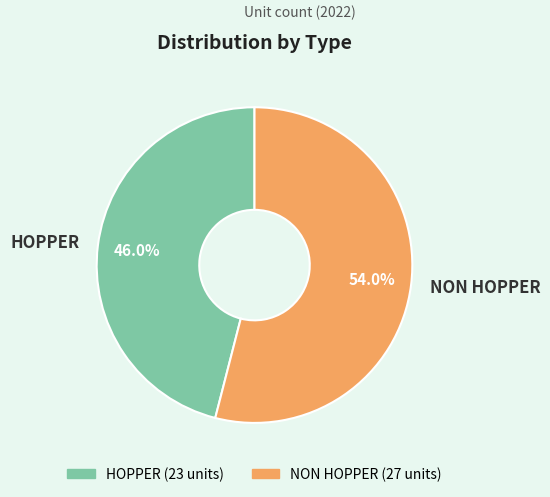

To the nearest percent, what percentage of the pie is HOPPER?

46%